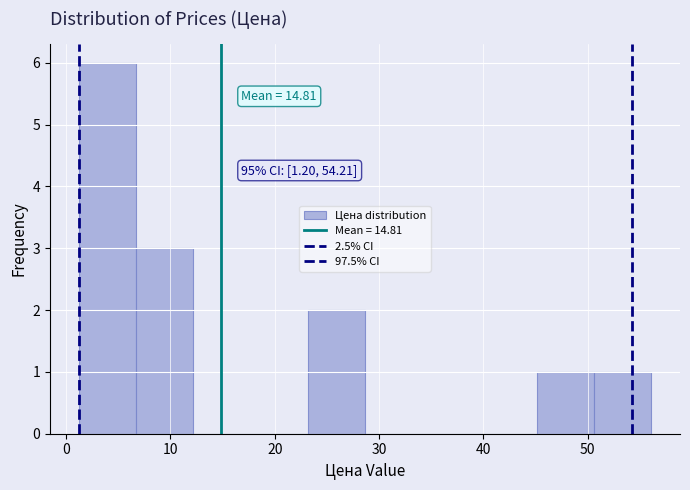

Which range on the x-axis has the tallest bar?

1 to 7